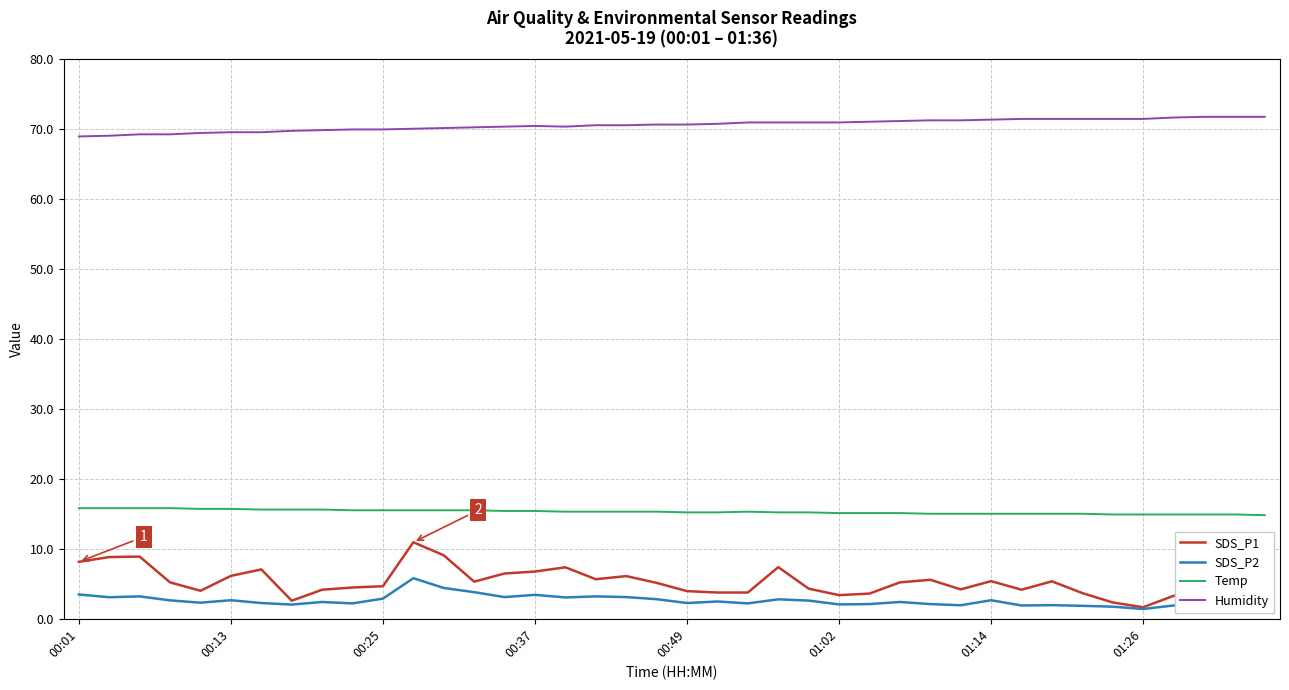

List the series in order of their peak value, lowest first.

SDS_P2, SDS_P1, Temp, Humidity